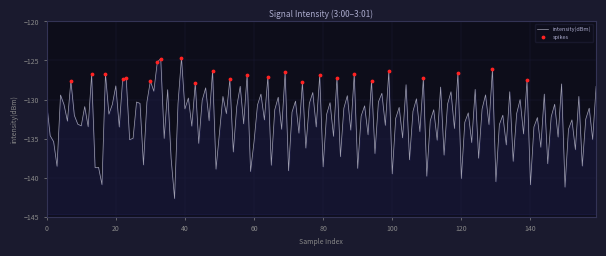

Which has a higher value, 12 or 33?

33